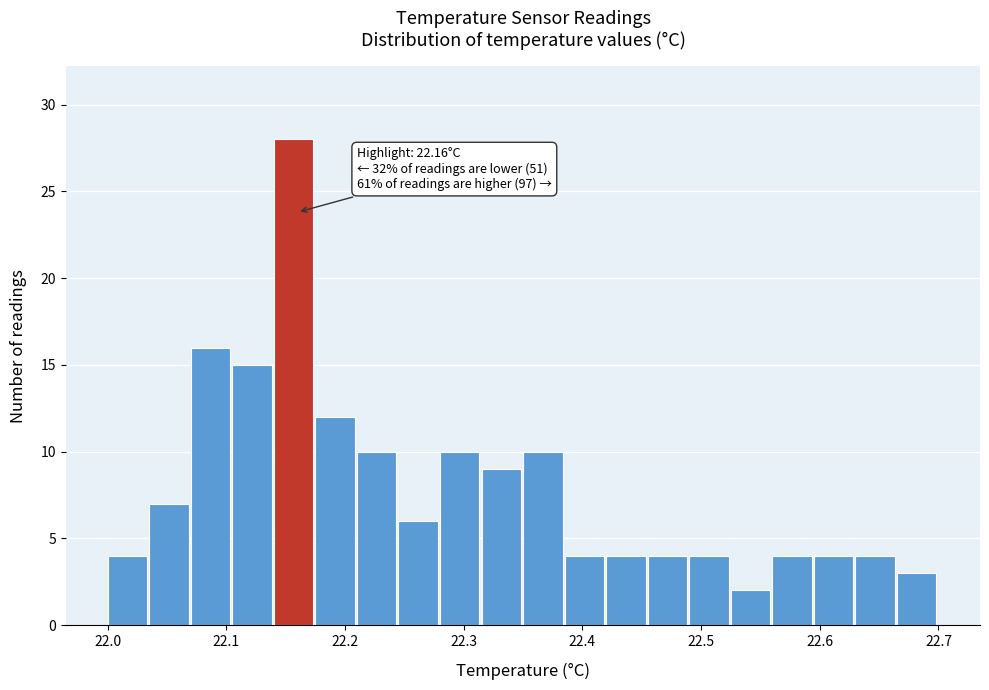

Read against the x-axis, roughly where is the centre of the tallest bar?

22.16